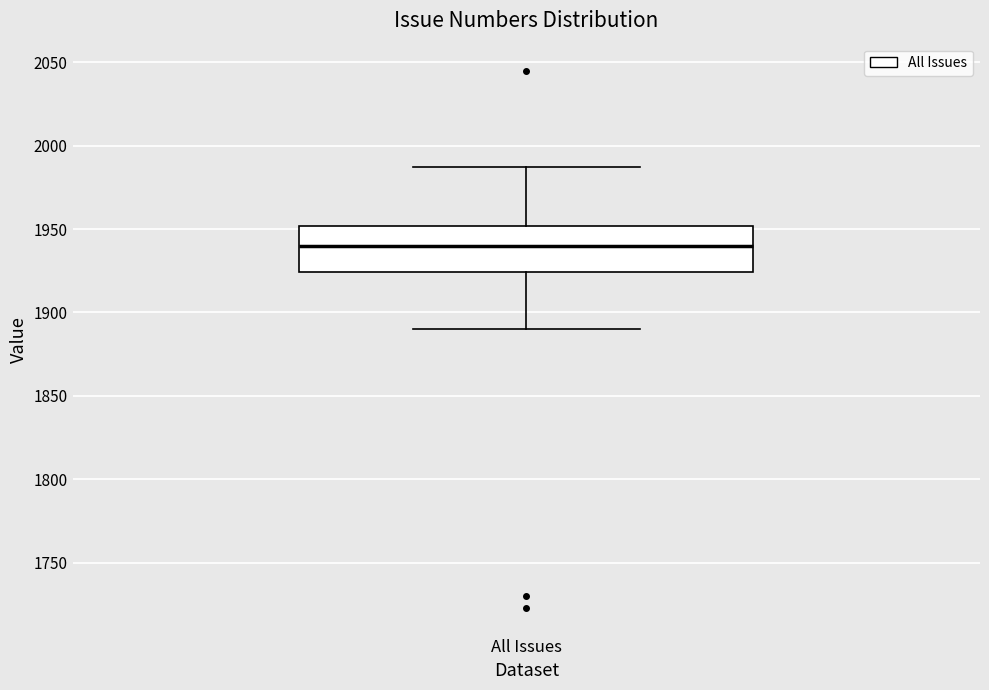

Transcribe this box plot: give where the median line is, the range the box spans, and where the two whiskers end, as read against the y-axis. The values are not printed on the chart, so give them approximately, as read against the axis.

median 1940, box 1925 to 1950, whiskers 1890 to 1985